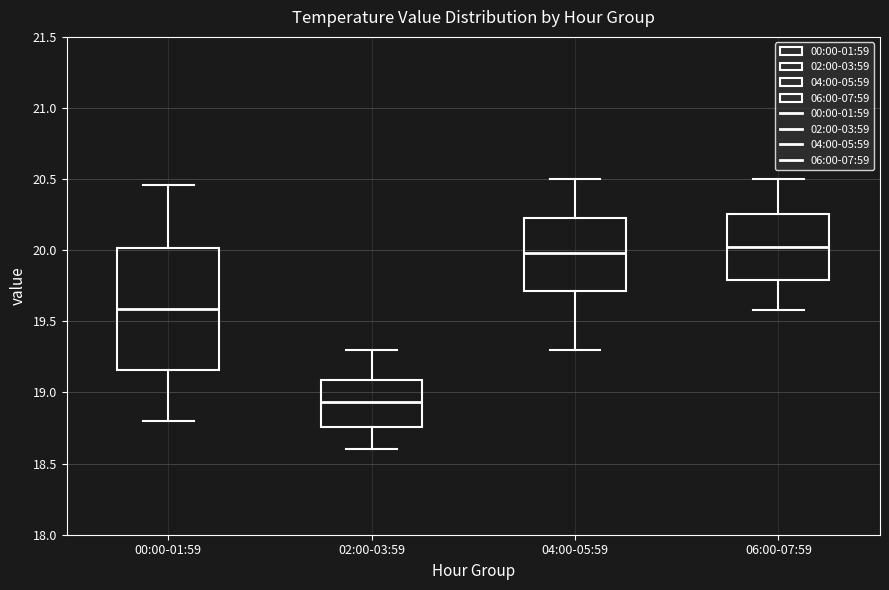

Reading left to right, transcribe this box plot: for each box, give where its median line is, the range the box spans, and where its two whiskers end, as read against the y-axis. The values are not printed on the chart, so give them approximately, as read against the axis.

00:00-01:59: median 19.60, box 19.15 to 20.00, whiskers 18.80 to 20.45
02:00-03:59: median 18.95, box 18.75 to 19.10, whiskers 18.60 to 19.30
04:00-05:59: median 20.00, box 19.70 to 20.25, whiskers 19.30 to 20.50
06:00-07:59: median 20.05, box 19.80 to 20.25, whiskers 19.60 to 20.50